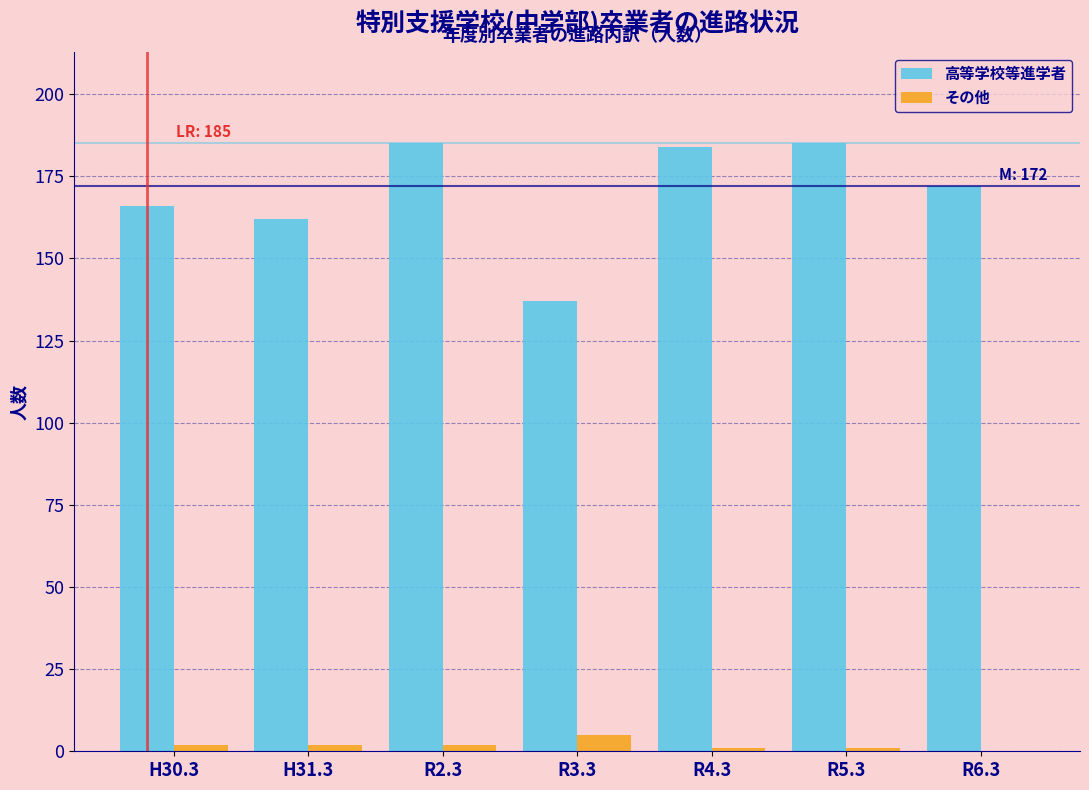

Reading left to right, list all the values displayed in this chart.

高等学校等進学者: H30.3=166	H31.3=162	R2.3=185	R3.3=137	R4.3=184	R5.3=185	R6.3=172
その他: H30.3=2	H31.3=2	R2.3=2	R3.3=5	R4.3=1	R5.3=1	R6.3=0